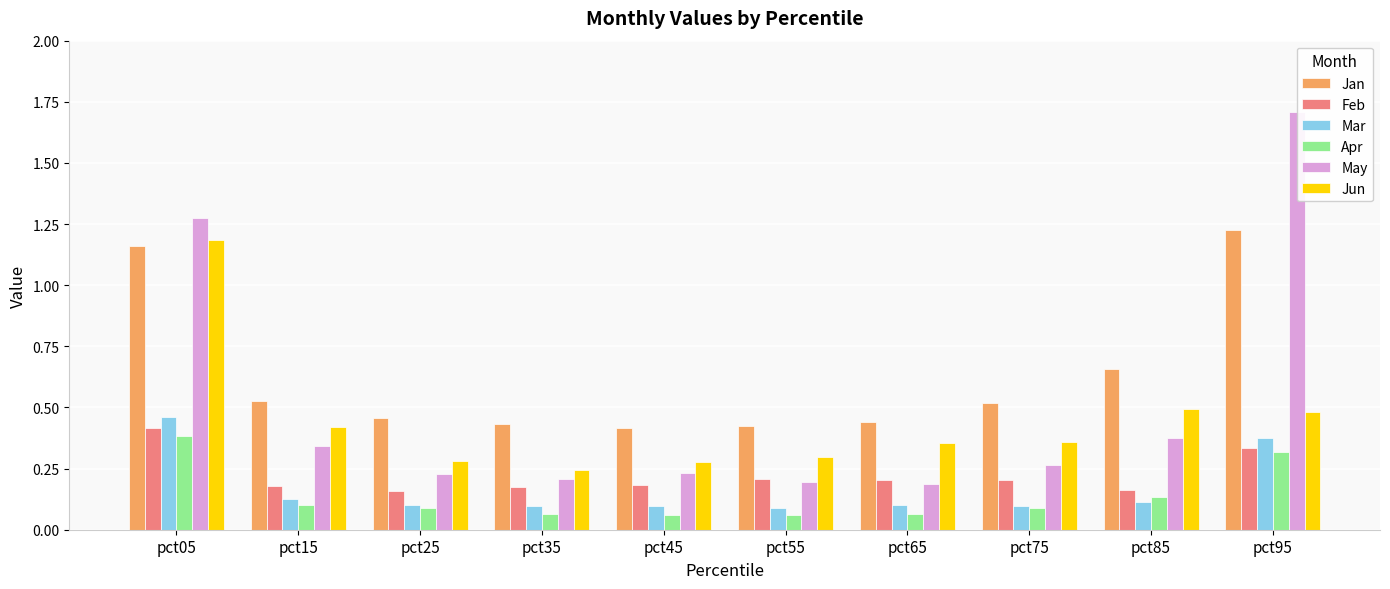

What is the greatest value displayed?

1.7